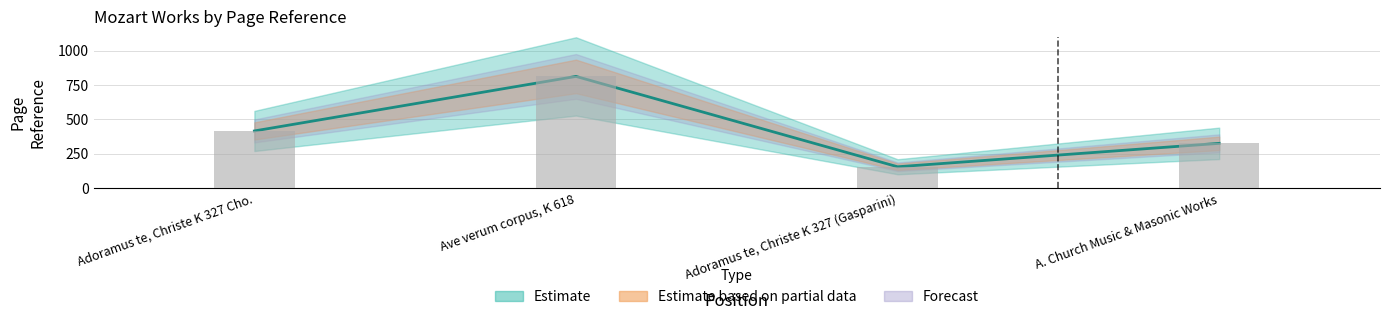

Are the bars horizontal?

No